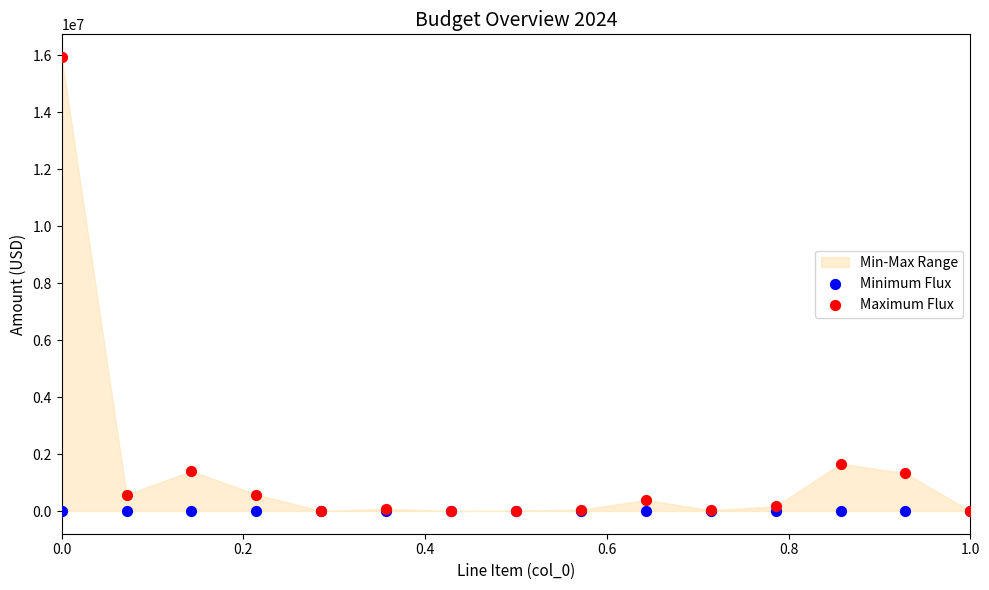

Across all series, what Y value is closest to 7971564?

1663865.4